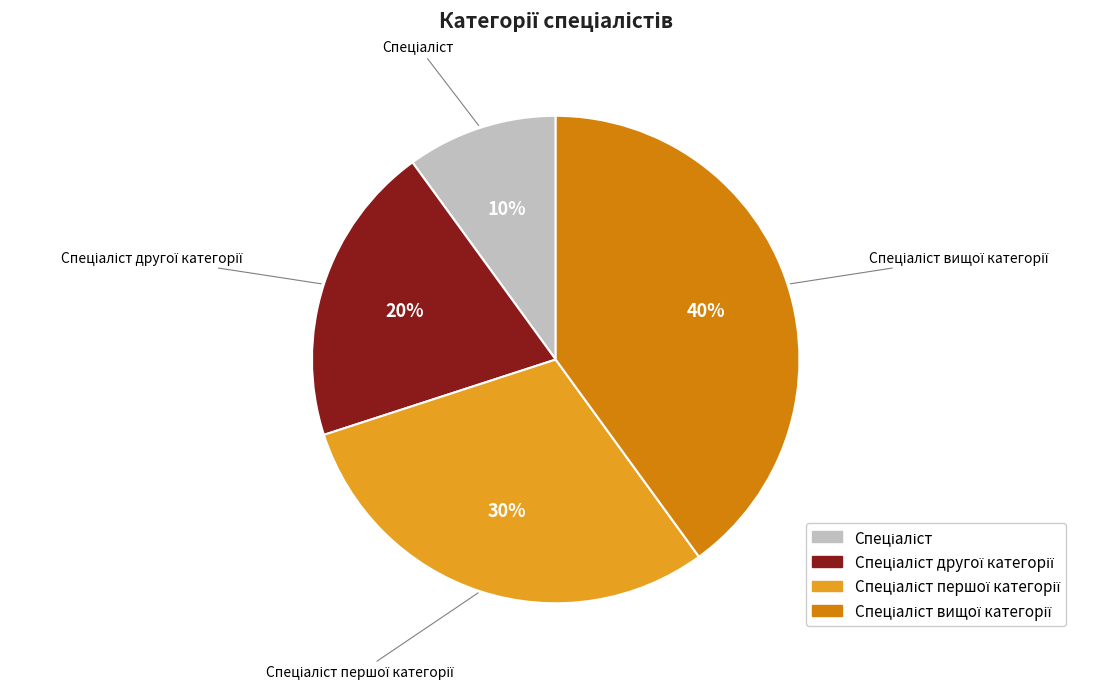

To the nearest percent, what is the difference between the largest and smallest slice percentages?

30%